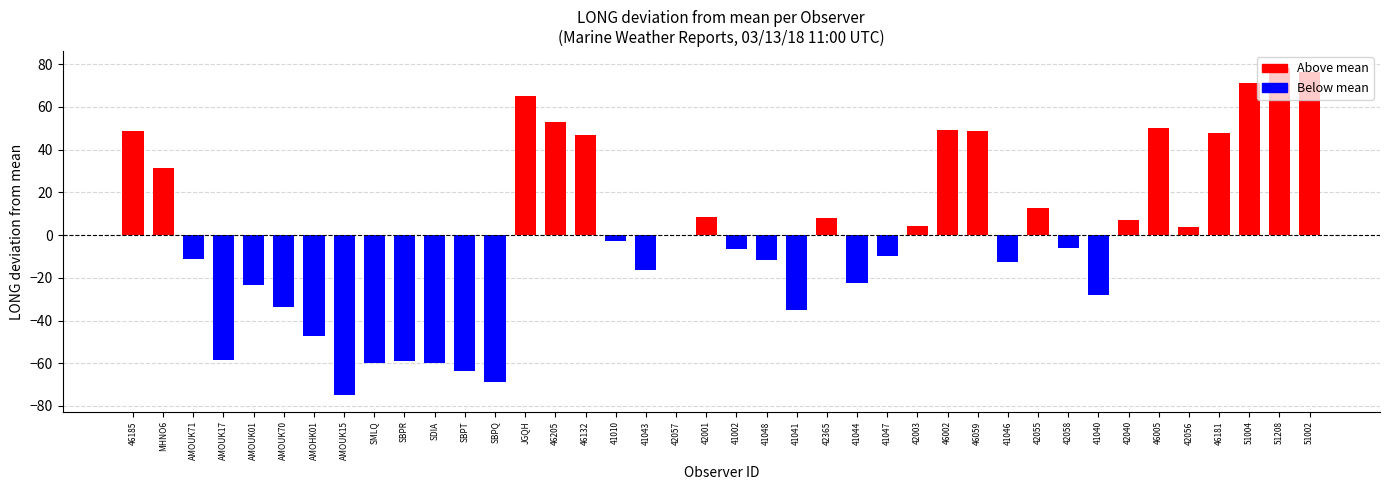

What is the label of the 13th bar from the right?

46002